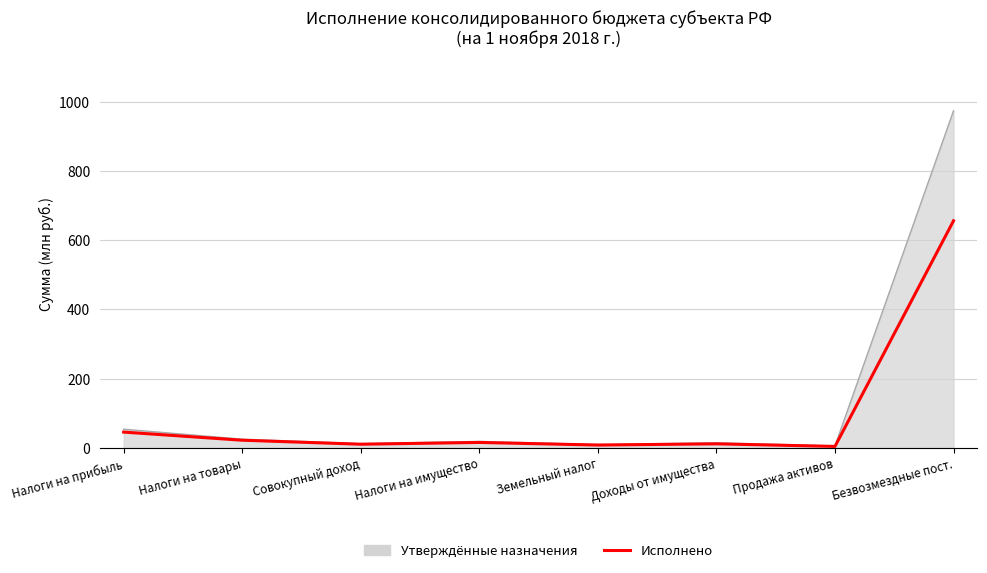

What is the label of the 7th point from the right?

Налоги на товары